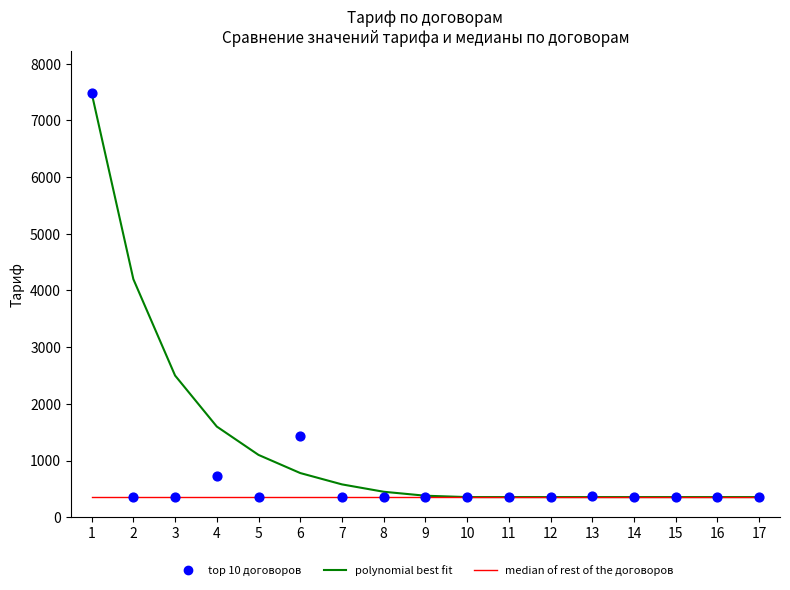

What is the total value across all series at 4?

2683.8